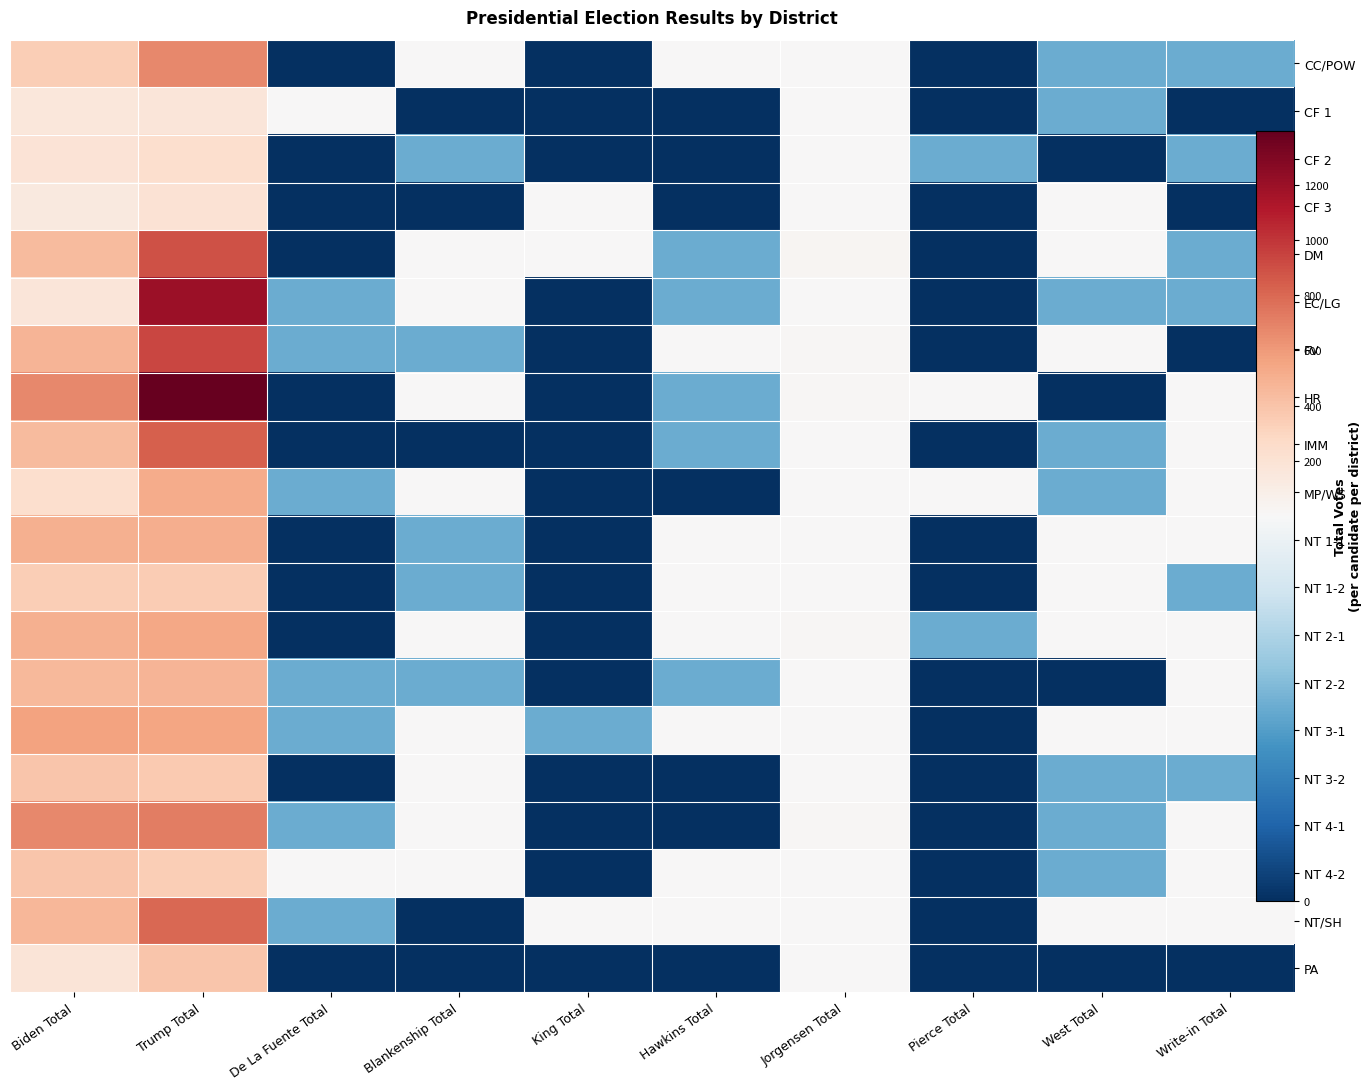

Which series has the largest total across all categories?

HR